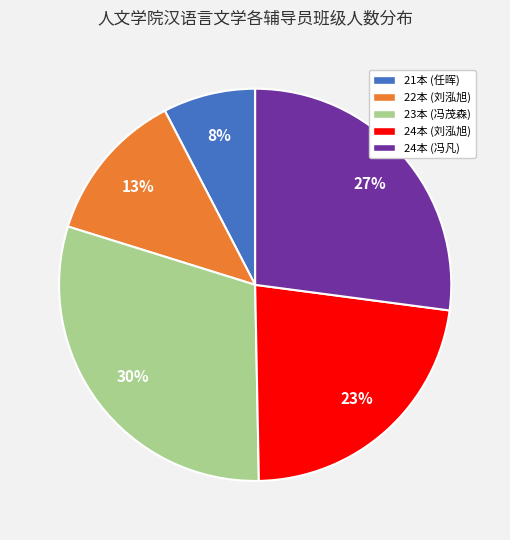

Count the number of slices in the pie.

5